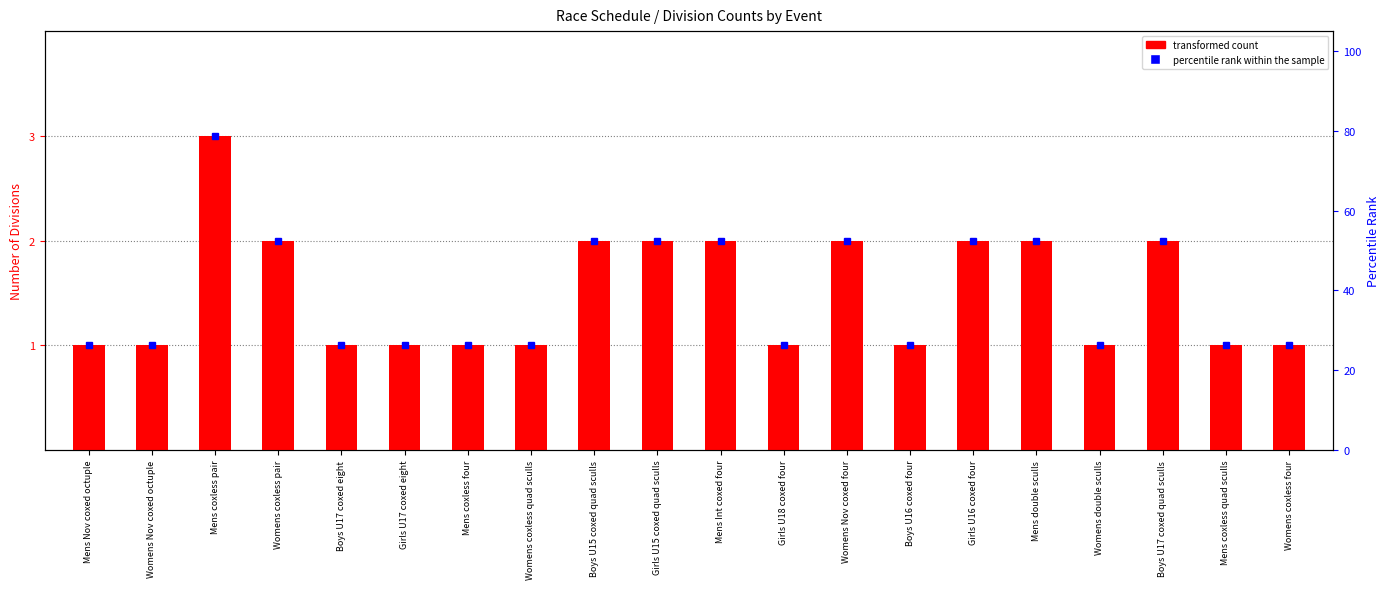

What is the difference between the second highest and second lowest values?

1